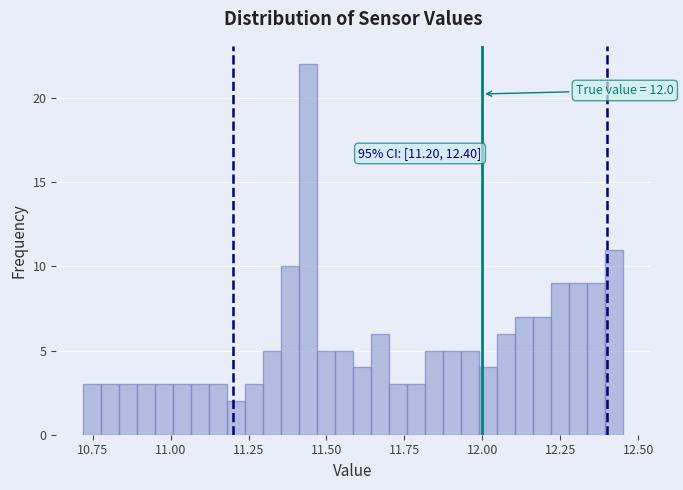

Around what value on the x-axis is the tallest bar? Give the approximate position of its centre, as read against the axis.

11.45